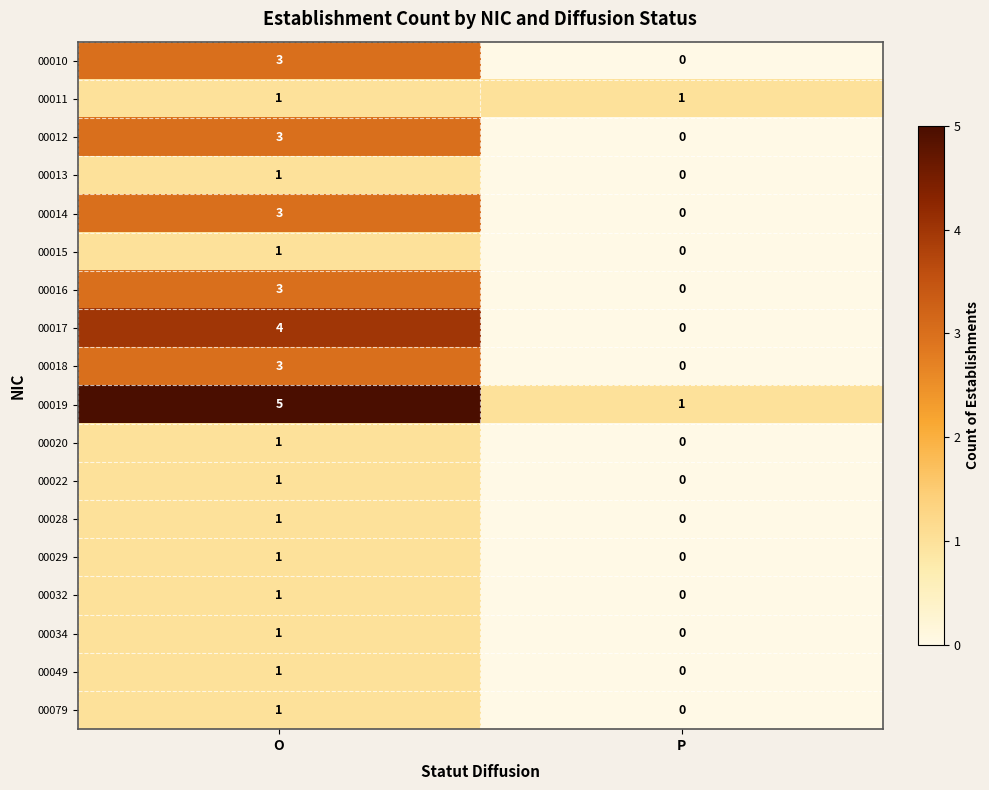

True or false: 00020 has a value of 0 at P.

True